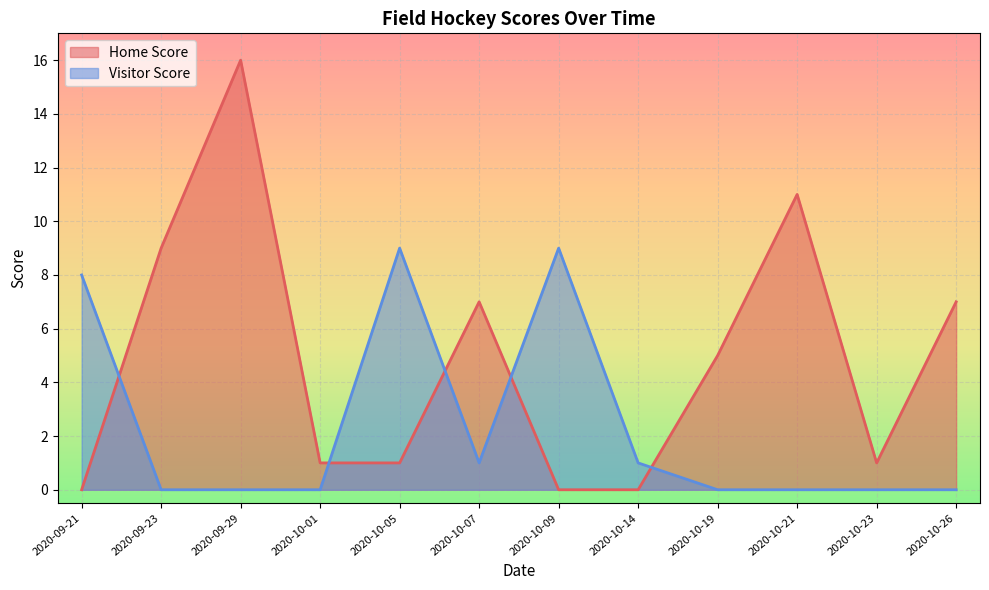

Between 2020-10-26 and 2020-09-29, which is larger?

2020-09-29